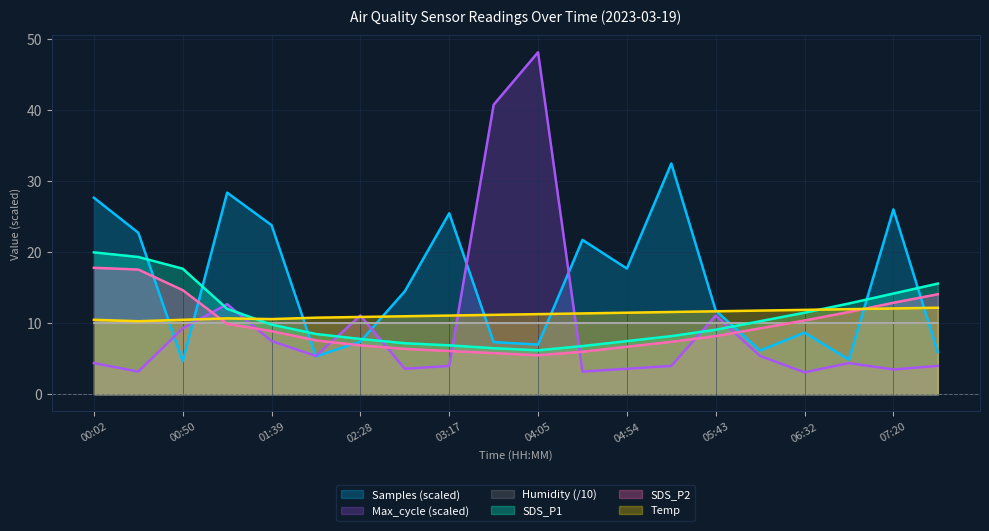

Reading left to right, what are all the values shown in this chart?

SDS_P1: 00:02=20.0	00:26=19.4	00:50=17.7	01:15=12.1	01:39=9.8	02:04=8.5	02:28=7.8	02:52=7.2	03:17=6.9	03:41=6.5	04:05=6.2	04:30=6.8	04:54=7.5	05:18=8.2	05:43=9.1	06:07=10.3	06:32=11.5	06:56=12.8	07:20=14.2	07:45=15.6
SDS_P2: 00:02=17.8	00:26=17.6	00:50=14.7	01:15=9.9	01:39=8.9	02:04=7.6	02:28=6.9	02:52=6.4	03:17=6.1	03:41=5.8	04:05=5.5	04:30=6.0	04:54=6.7	05:18=7.4	05:43=8.2	06:07=9.3	06:32=10.4	06:56=11.6	07:20=12.9	07:45=14.1
Temp: 00:02=10.5	00:26=10.3	00:50=10.5	01:15=10.7	01:39=10.6	02:04=10.8	02:28=10.9	02:52=11.0	03:17=11.1	03:41=11.2	04:05=11.3	04:30=11.4	04:54=11.5	05:18=11.6	05:43=11.7	06:07=11.8	06:32=11.9	06:56=12.0	07:20=12.1	07:45=12.2
Max_cycle: 00:02=4.4	00:26=3.2	00:50=9.3	01:15=12.7	01:39=7.5	02:04=5.4	02:28=11.1	02:52=3.6	03:17=4.0	03:41=40.8	04:05=48.2	04:30=3.2	04:54=3.6	05:18=4.0	05:43=11.1	06:07=5.4	06:32=3.1	06:56=4.4	07:20=3.5	07:45=4.0
Samples: 00:02=27.7	00:26=22.8	00:50=4.6	01:15=28.4	01:39=23.8	02:04=5.3	02:28=7.4	02:52=14.5	03:17=25.5	03:41=7.4	04:05=7.0	04:30=21.8	04:54=17.7	05:18=32.5	05:43=11.8	06:07=6.2	06:32=8.7	06:56=4.9	07:20=26.1	07:45=5.9